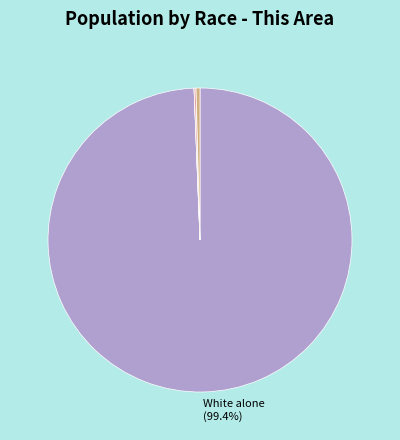

Does any single category account for the majority?

Yes